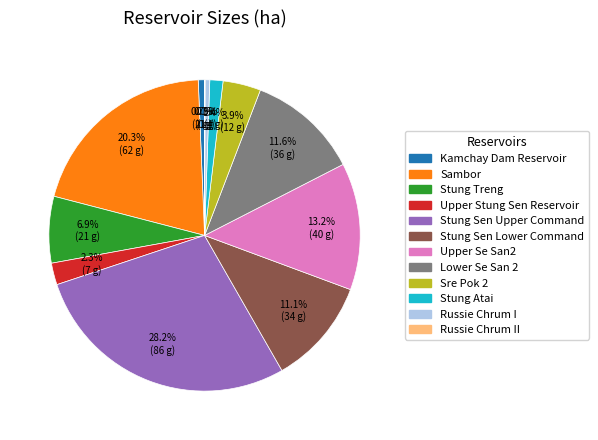

Is there a majority slice in this chart?

No